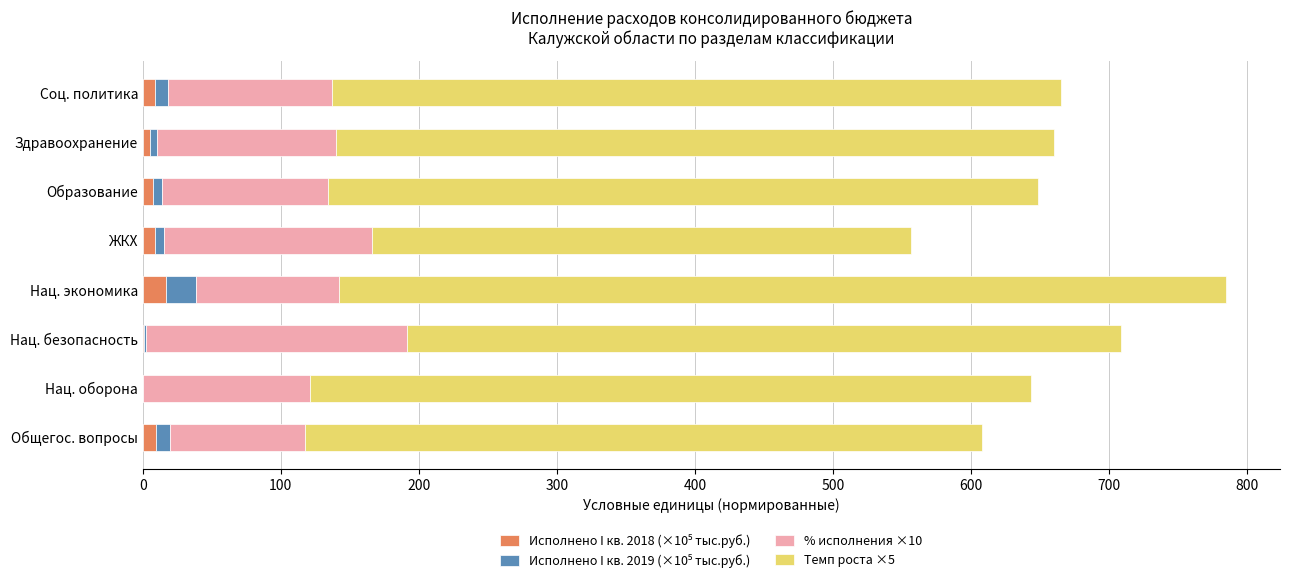

At which category is the sum across all series the highest?

Нац. экономика